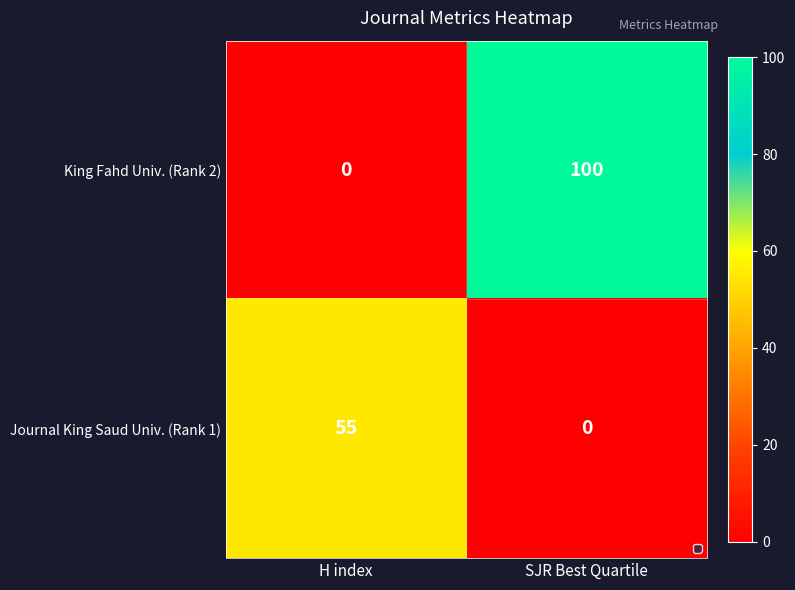

At SJR Best Quartile, list the series in order from largest to smallest.

King Fahd Univ. (Rank 2), Journal King Saud Univ. (Rank 1)